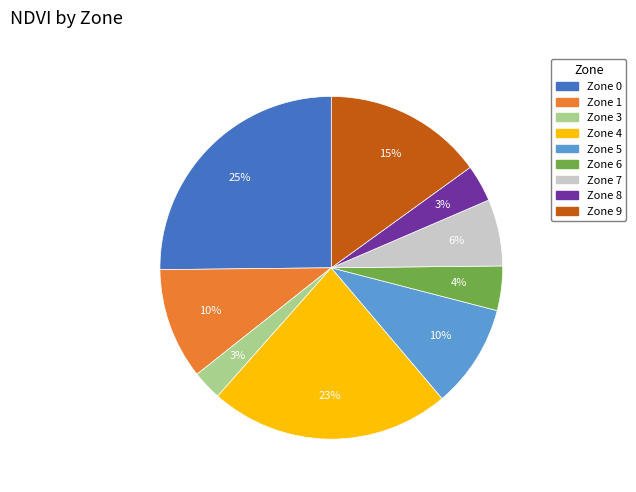

Combined, do Zone 1 and Zone 0 account for over 50%?

No